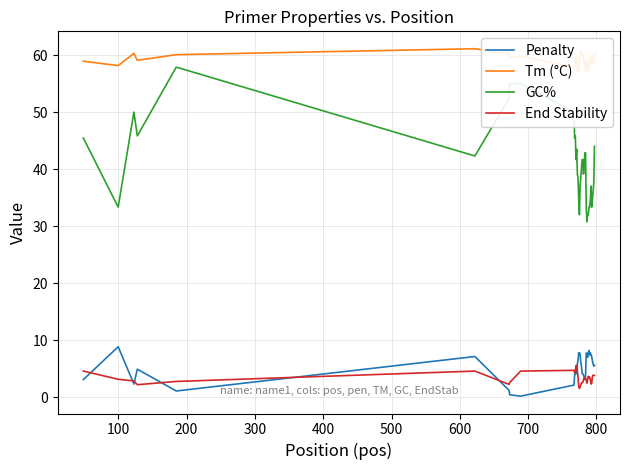

At which category does Penalty reach its first local peak?

100